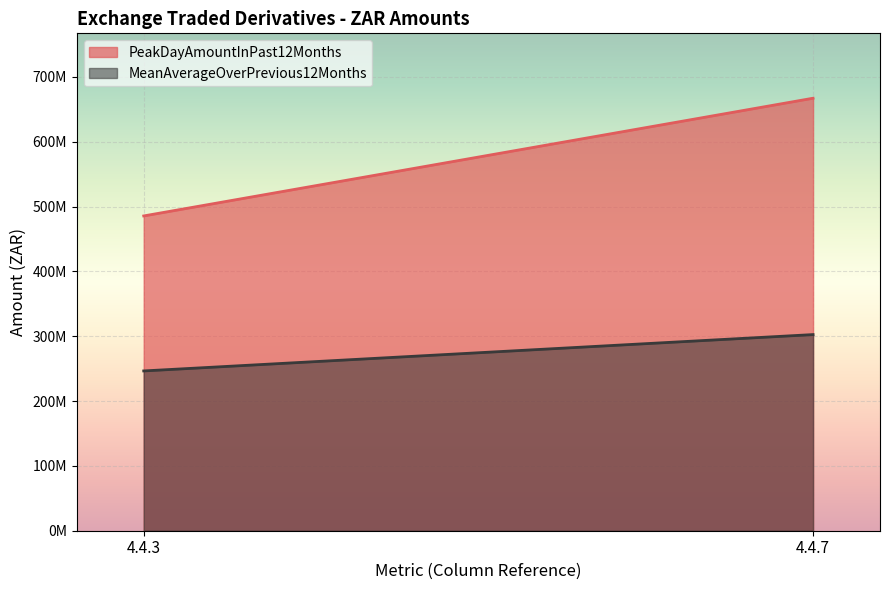

Read the MeanAverageOverPrevious12Months value at 4.4.3.

246507401.4